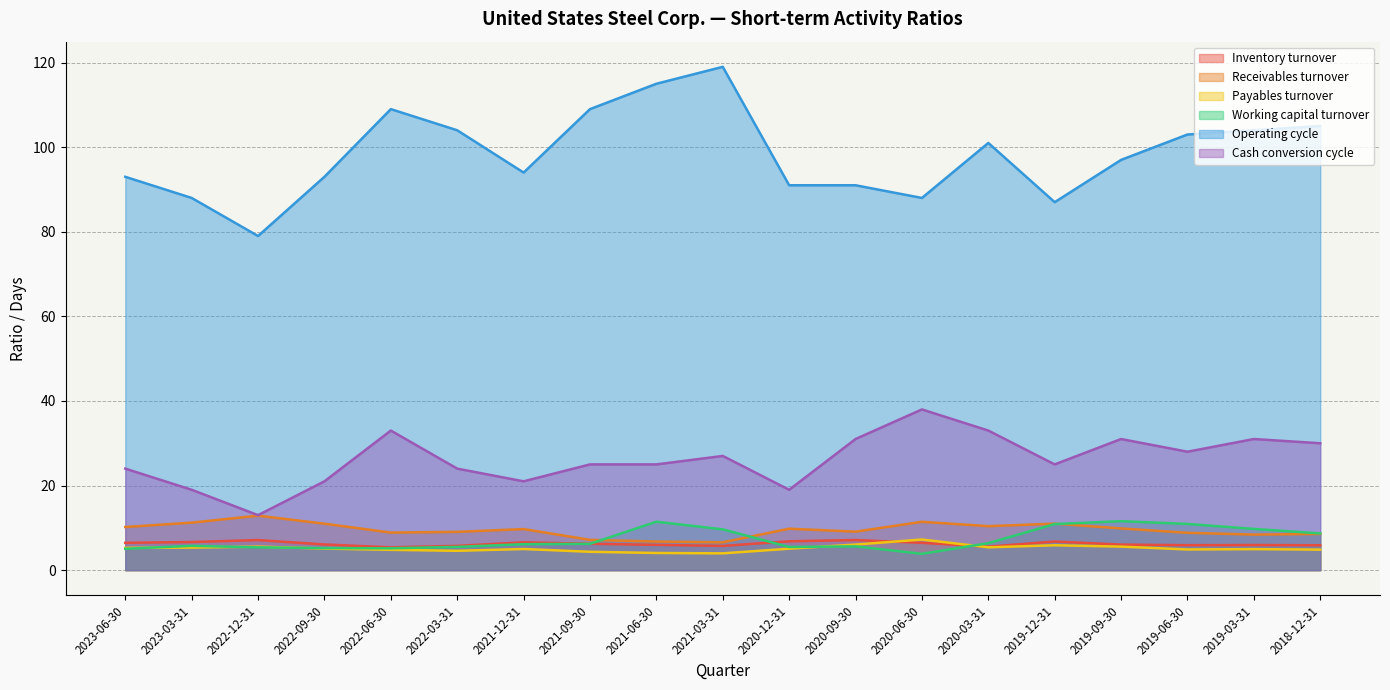

Rank the series at 2020-06-30 from lowest to highest value.

Working capital turnover, Inventory turnover, Payables turnover, Receivables turnover, Cash conversion cycle, Operating cycle